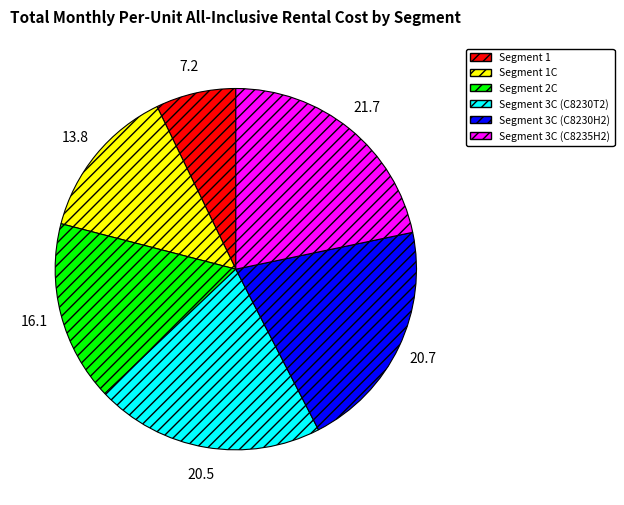

Is there a majority slice in this chart?

No